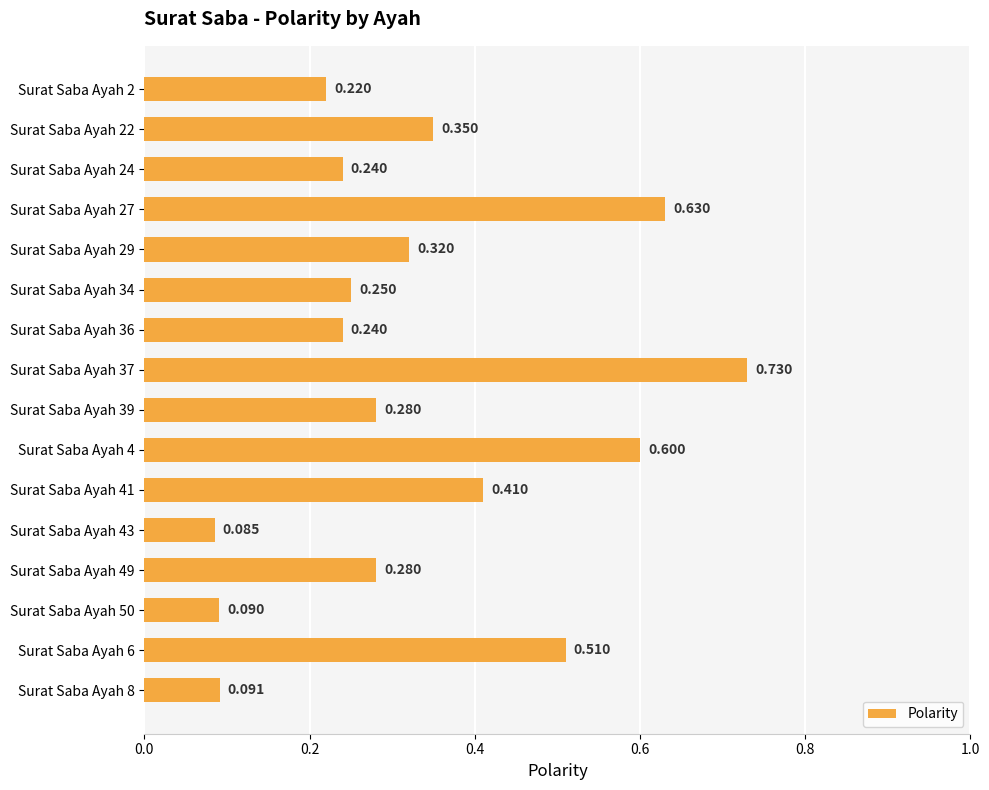

How many data points does each series have?

16